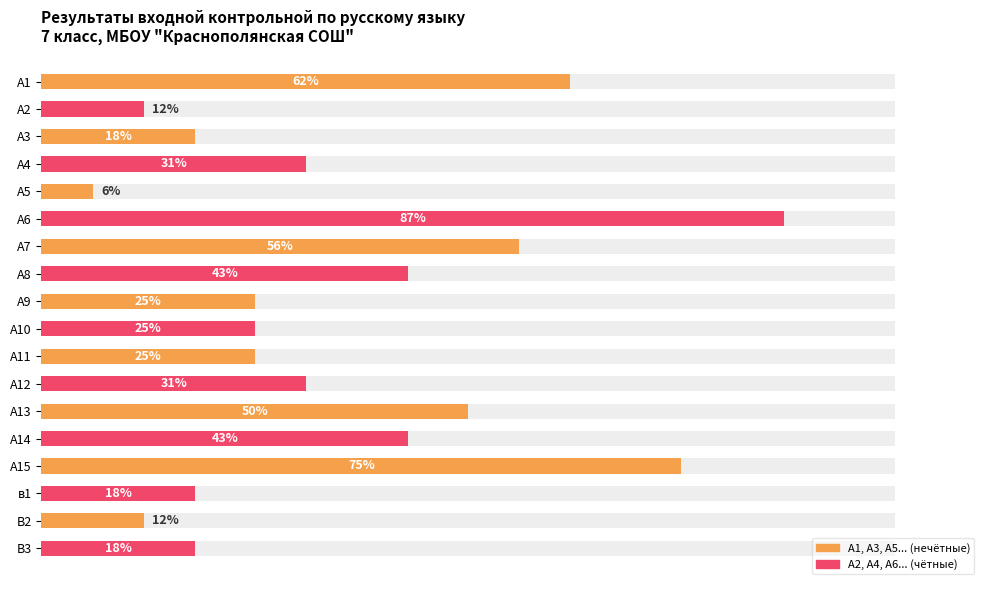

Does the chart contain any negative values?

No